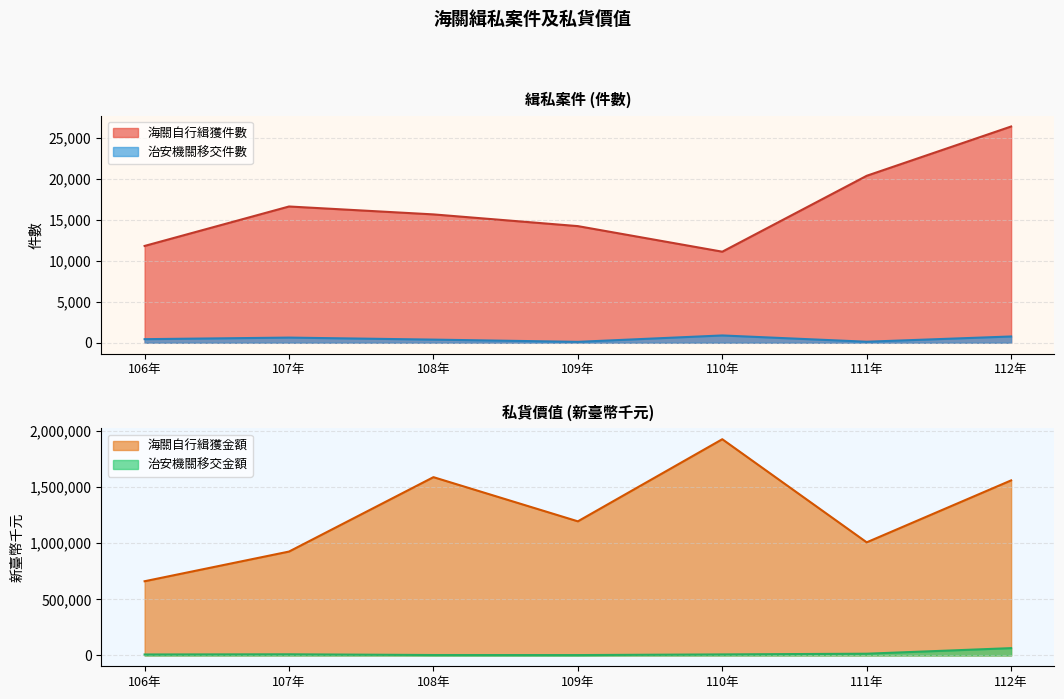

Reading left to right, what are all the values shown in this chart?

海關自行緝獲件數: 11810	16623	15658	14228	11108	20369	26383
治安機關移交件數: 435	627	381	109	888	123	764
海關自行緝獲金額: 660134	924153	1585905	1193027	1923309	1006347	1557147
治安機關移交金額: 8778	10412	3954	3442	9350	15581	65235